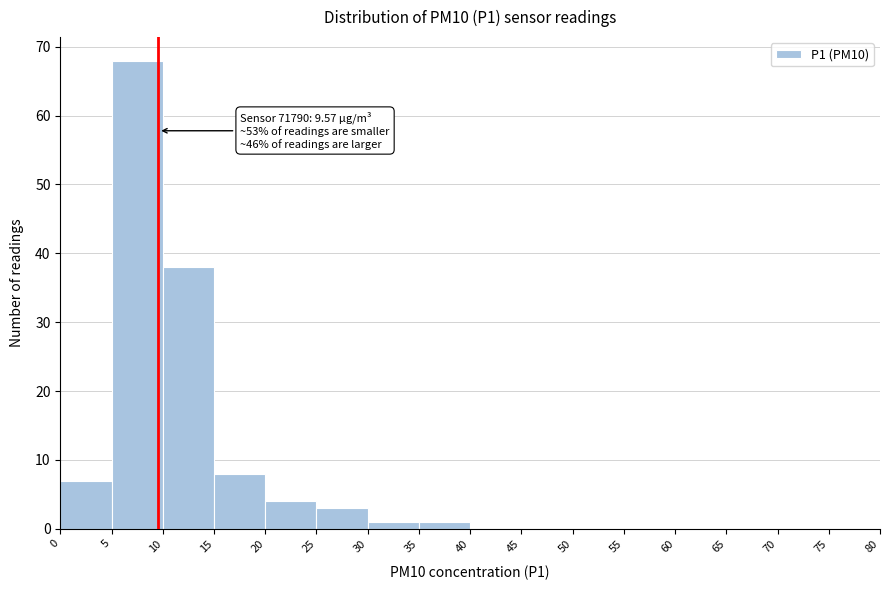

Which range on the x-axis has the tallest bar?

5 to 10